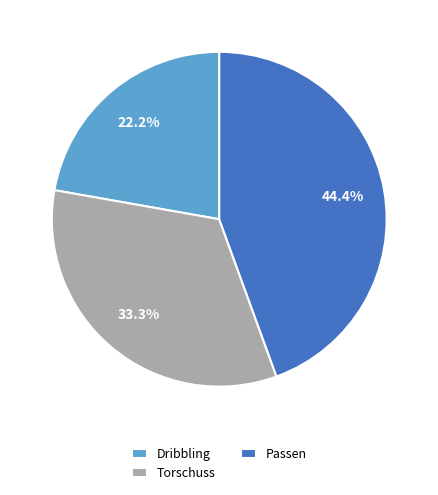

How many segments does this pie chart have?

3